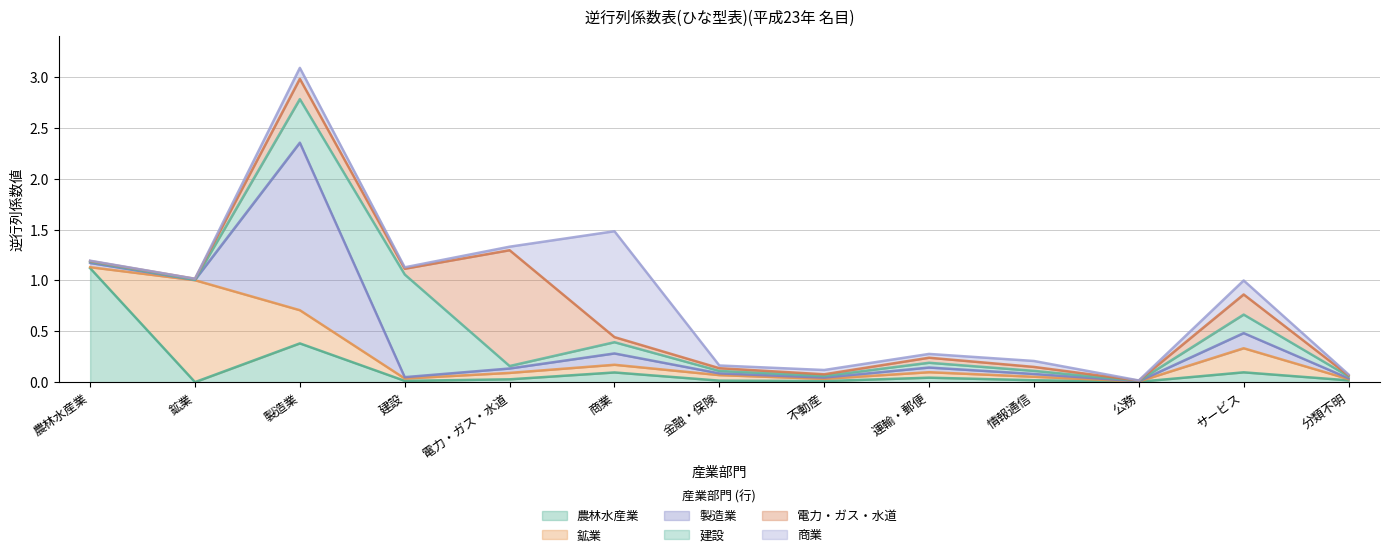

Count the number of data series in this chart.

6